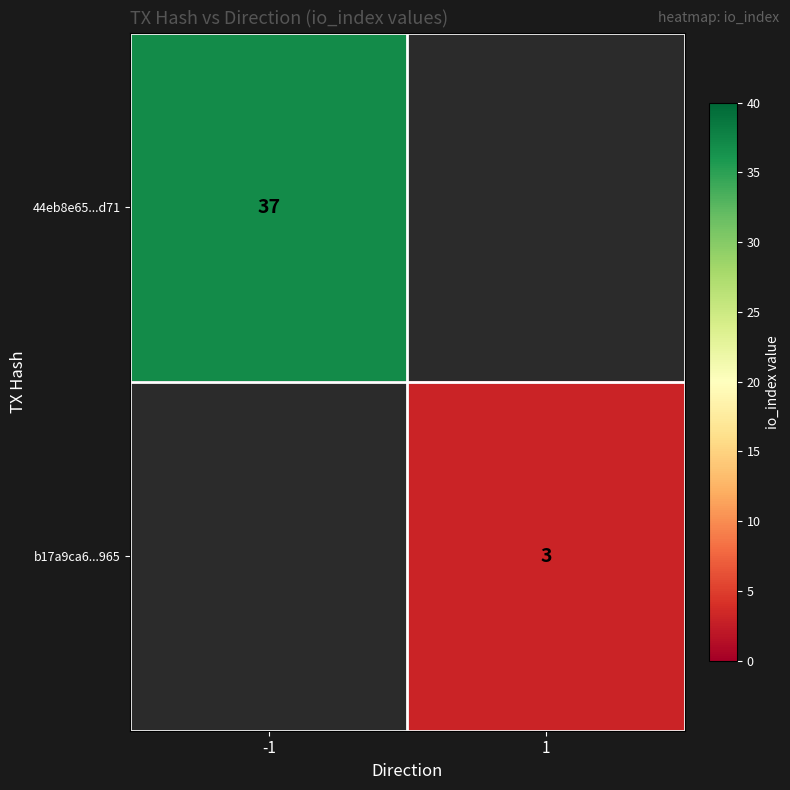

The value of 44eb8e65...d71 at -1 is 63. True or false?

False